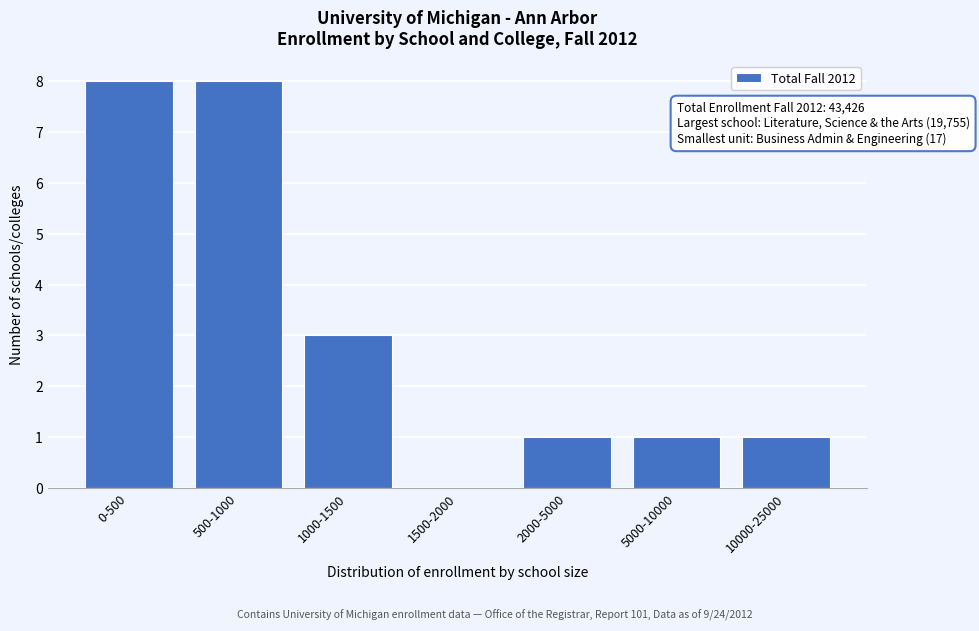

Reading left to right, list all the values displayed in this chart.

0-500=8	500-1000=8	1000-1500=3	1500-2000=0	2000-5000=1	5000-10000=1	10000-25000=1